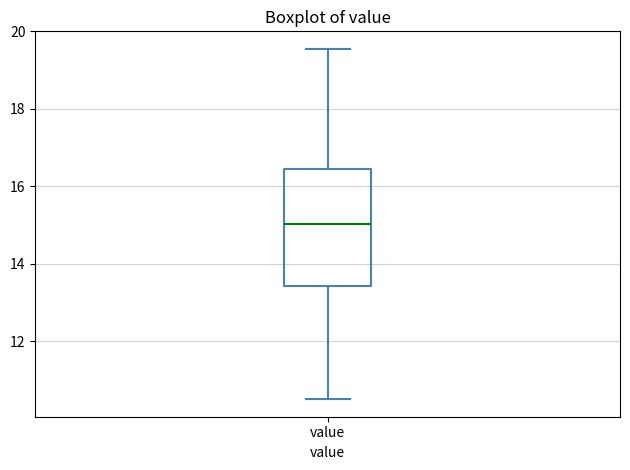

Where is the upper edge of the box for value on the y-axis? The values are not printed on the chart, so give them approximately, as read against the axis.

16.4